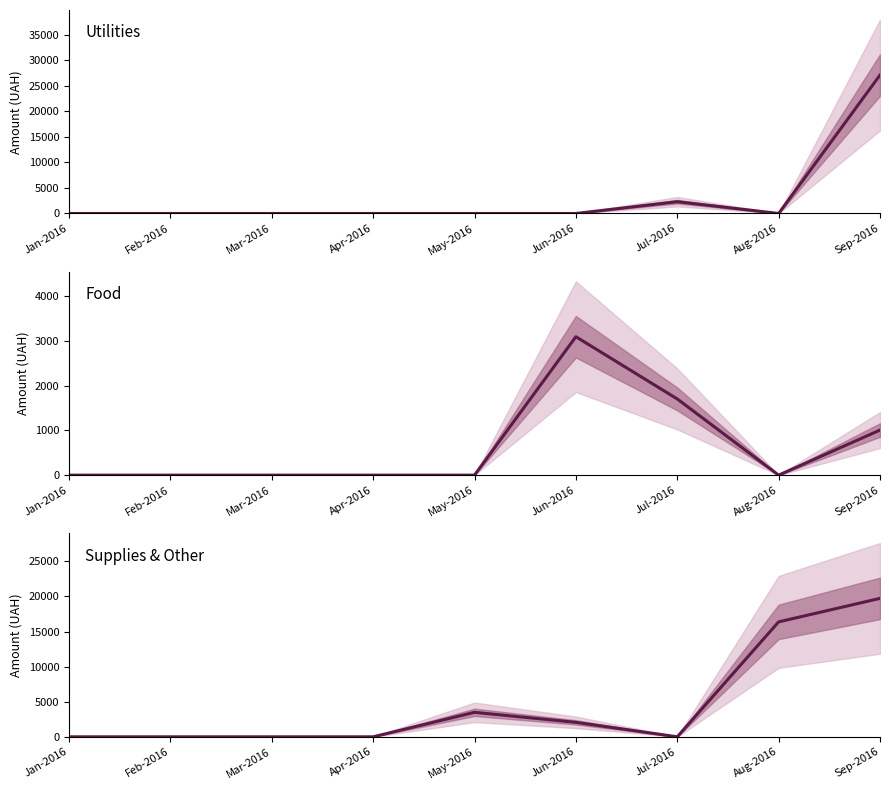

Which category has the highest value in the Supplies & Other series?

Sep-2016